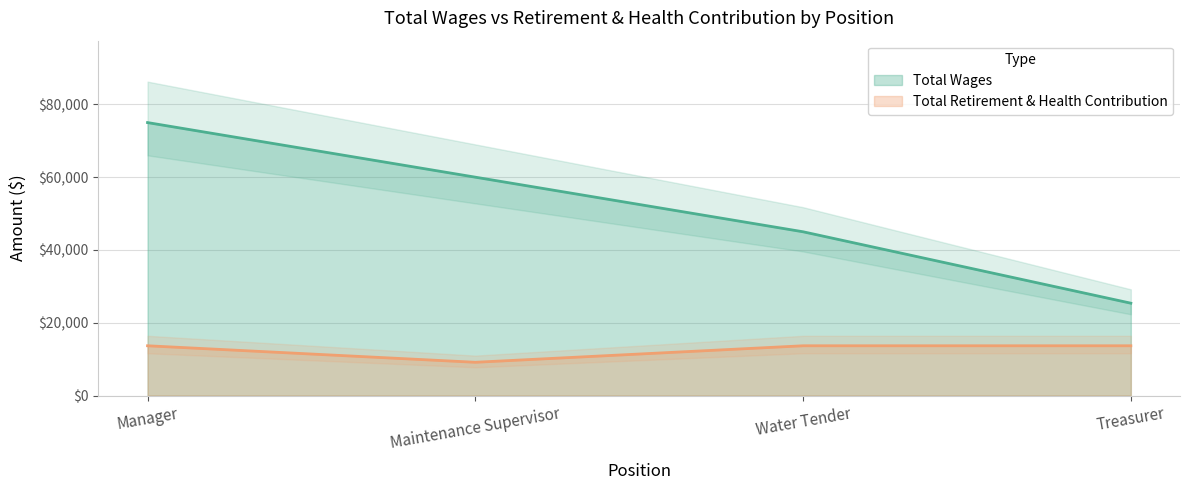

What is the approximate value of Total Wages at Manager, to the nearest 100?

75000